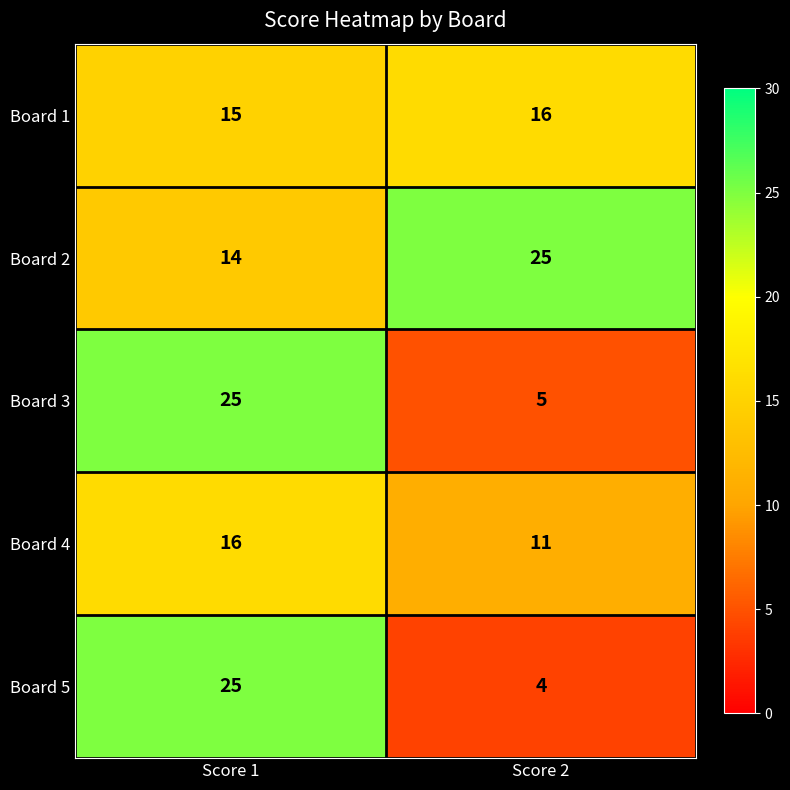

What is the difference between the maximum and minimum values in the Board 2 series?

11